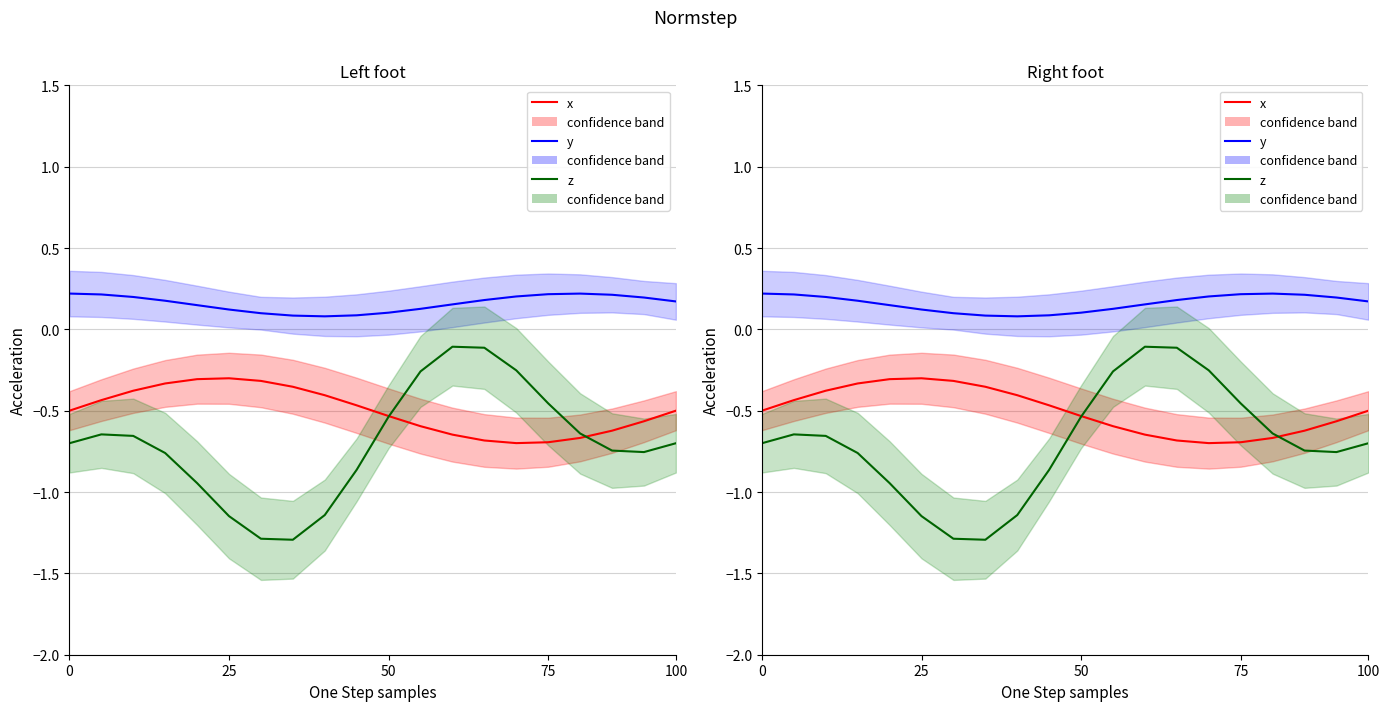

The y series shows 0.2 at 75. True or false?

True